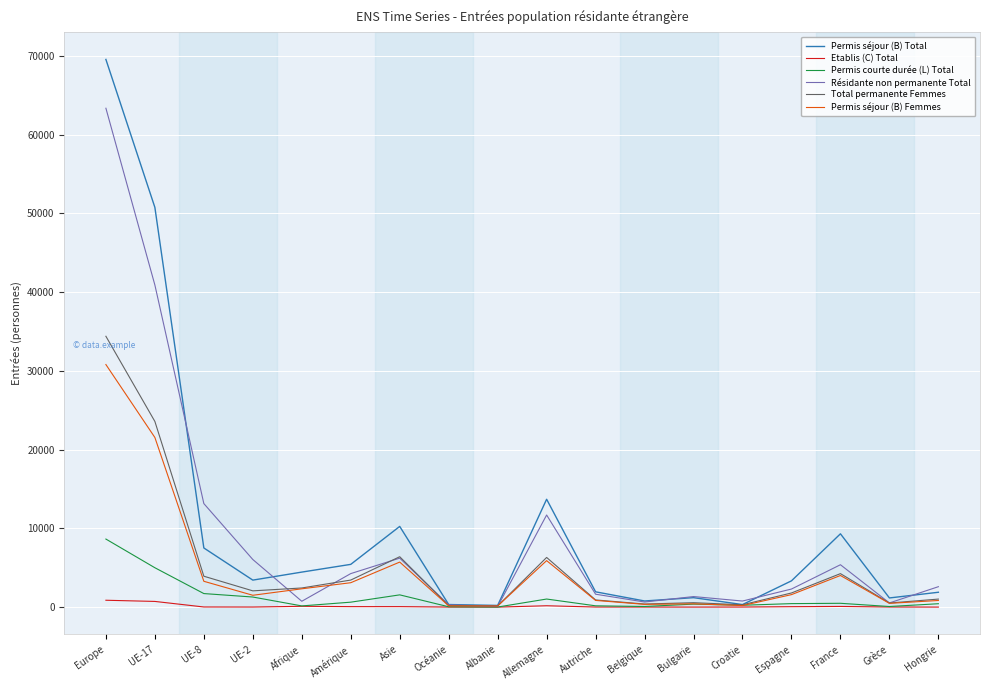

Where does the Total permanente Femmes series first go above 2064?

Europe